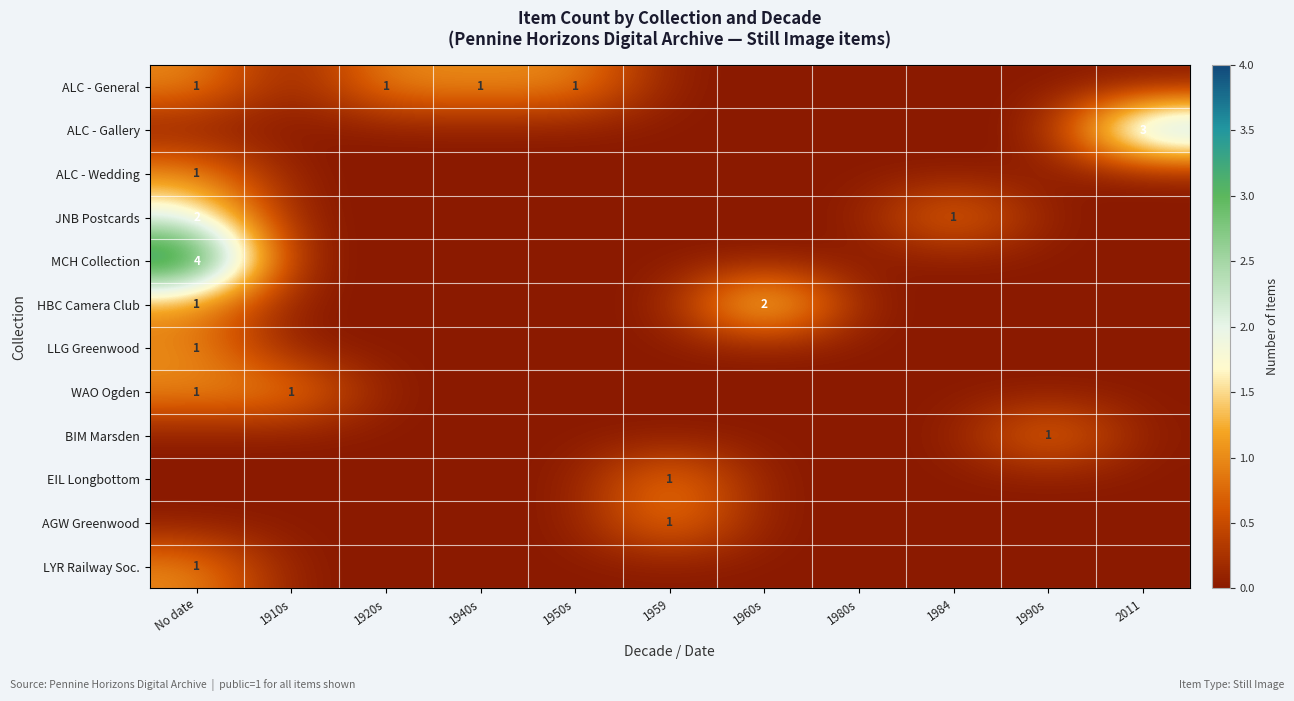

Rank the series at 1940s from lowest to highest value.

ALC - Gallery, ALC - Wedding, JNB Postcards, MCH Collection, HBC Camera Club, LLG Greenwood, WAO Ogden, BIM Marsden, EIL Longbottom, AGW Greenwood, LYR Railway Soc., ALC - General